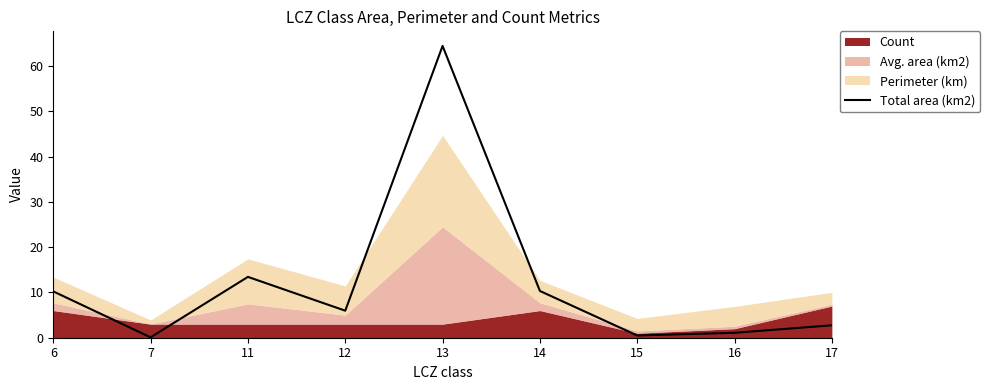

Where does the data first go above 5?

6